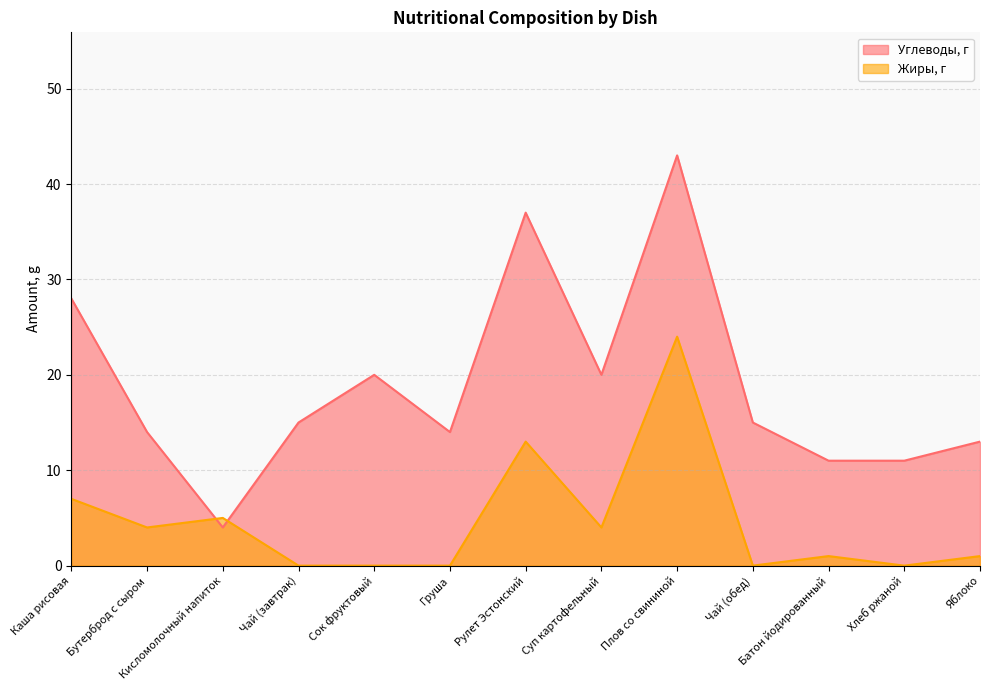

What is the difference between the highest and lowest values at Кисломолочный напиток?

1